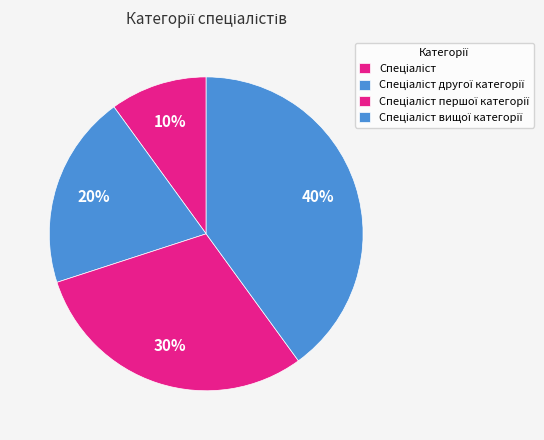

Is it true that Спеціаліст вищої категорії is 40% of the pie?

True